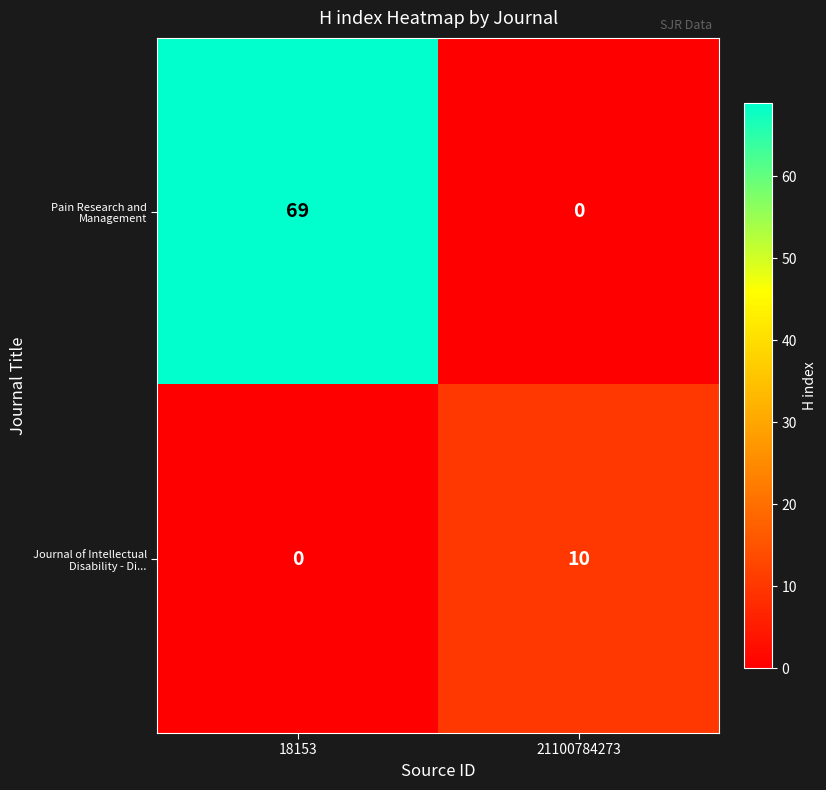

Reading left to right, what are all the values shown in this chart?

Pain Research and Management: 69	0
Journal of Intellectual Disability - Di...: 0	10